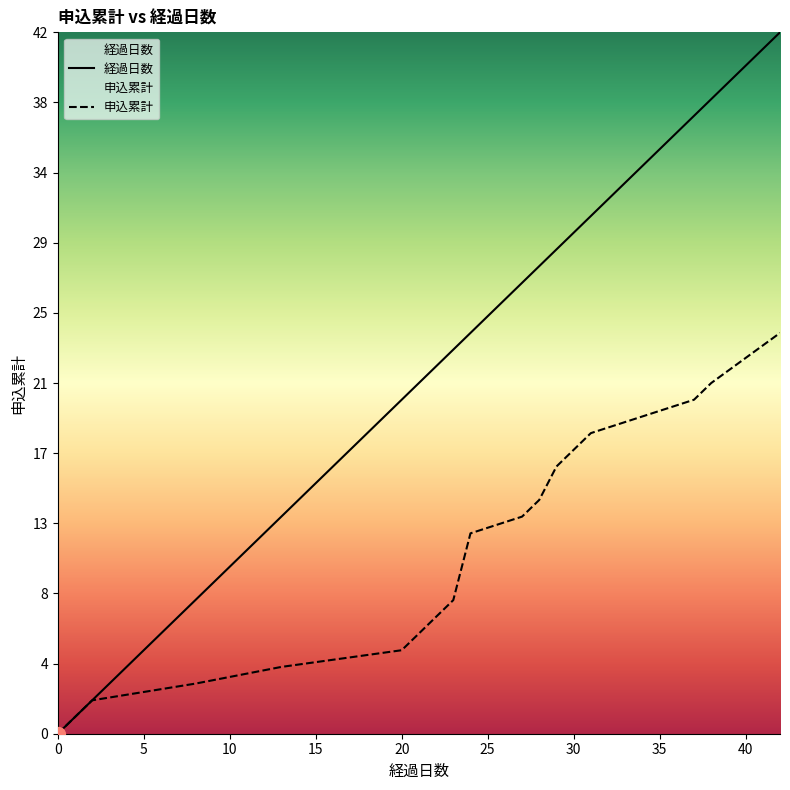

Reading left to right, extract all data points from this chart.

経過日数: 0	1	2	8	13	20	21	22	23	24	27	28	29	30	31	37	38	42
申込累計: 0	1	2	3	4	5	6	7	8	12	13	14	16	17	18	20	21	24